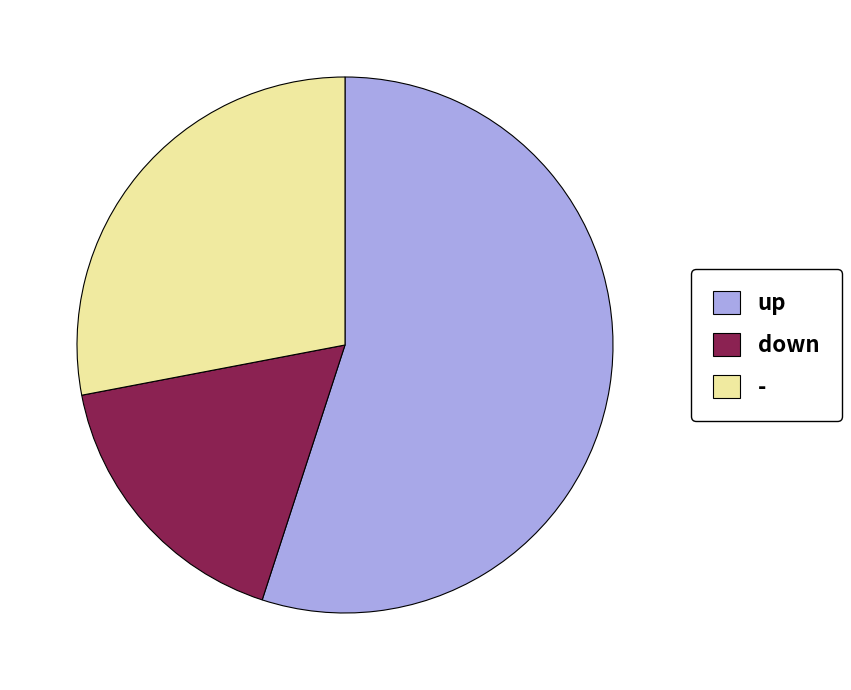

How many segments does this pie chart have?

3